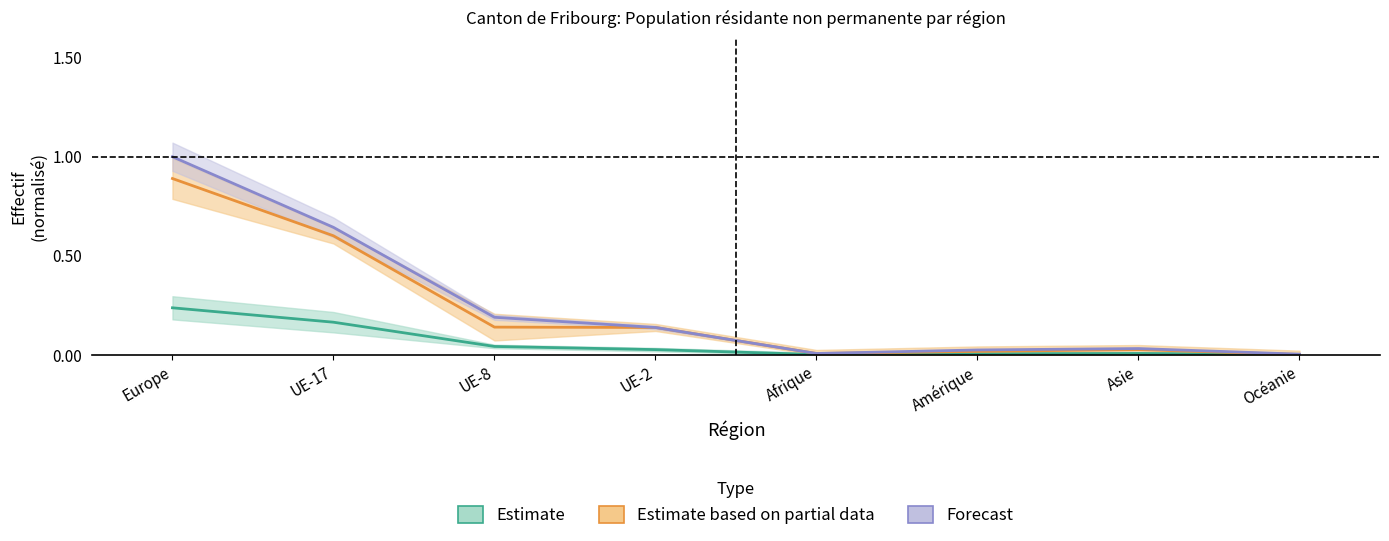

Reading right to left, list all the values displayed in this chart.

Total (Titulaires courte durée): Océanie=0.0	Asie=0.0	Amérique=0.0	Afrique=0.0	UE-2=0.1	UE-8=0.1	UE-17=0.6	Europe=0.9
Total (Femmes): Océanie=0.0	Asie=0.0	Amérique=0.0	Afrique=0.0	UE-2=0.0	UE-8=0.0	UE-17=0.2	Europe=0.2
Total (Hommes): Océanie=0.0	Asie=0.0	Amérique=0.0	Afrique=0.0	UE-2=0.1	UE-8=0.2	UE-17=0.6	Europe=1.0